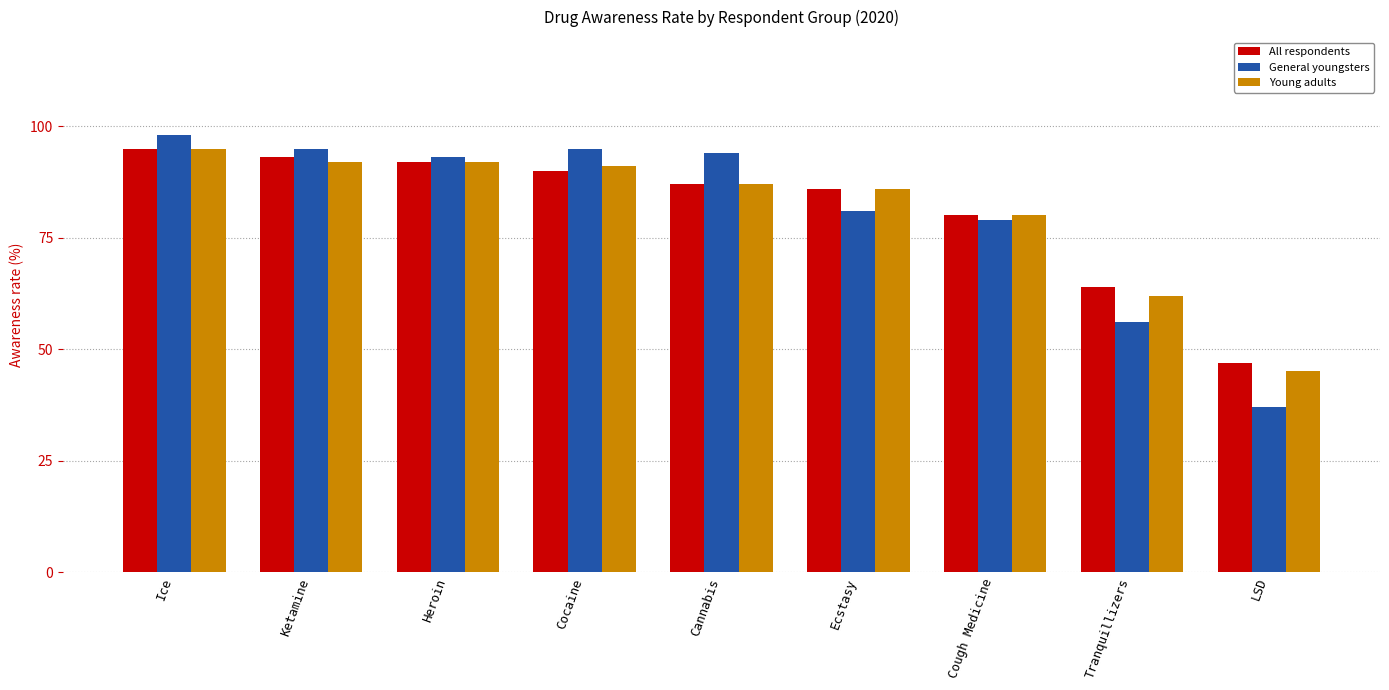

Which label corresponds to the smallest value in the chart?

LSD